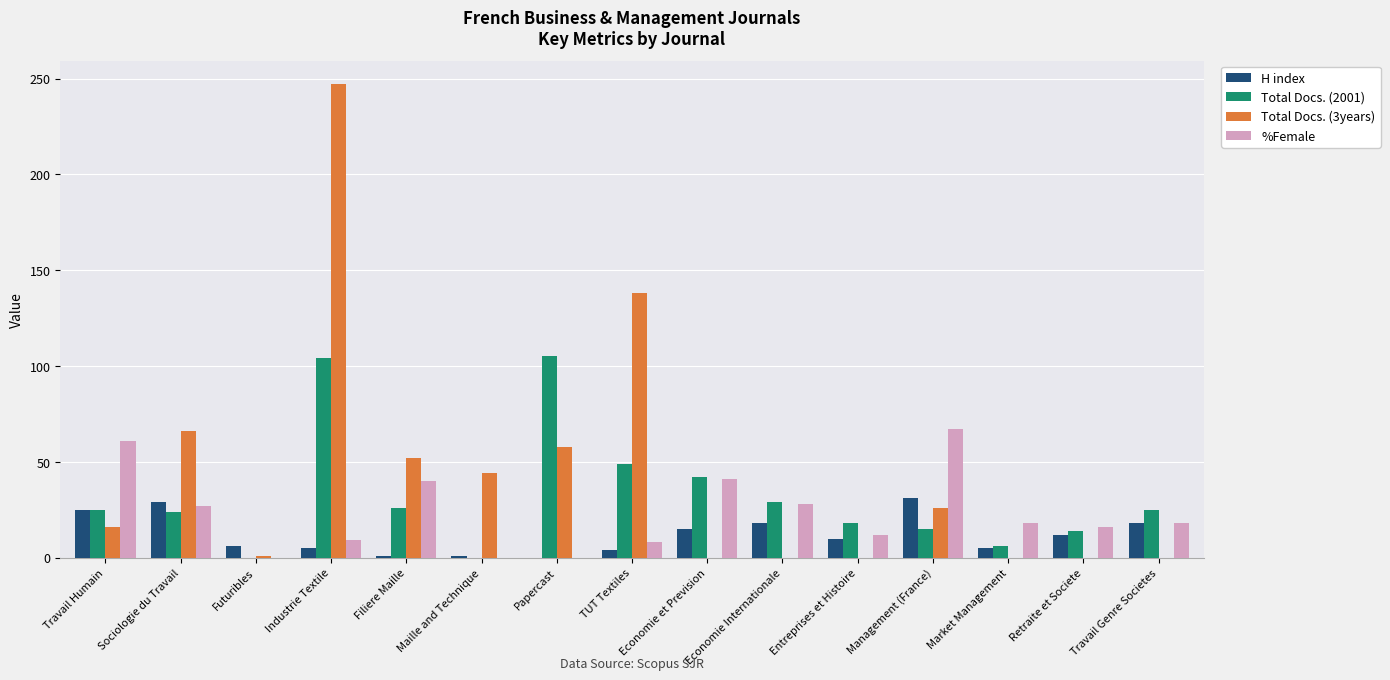

Which category has the highest value in the Total Docs. (3years) series?

Industrie Textile